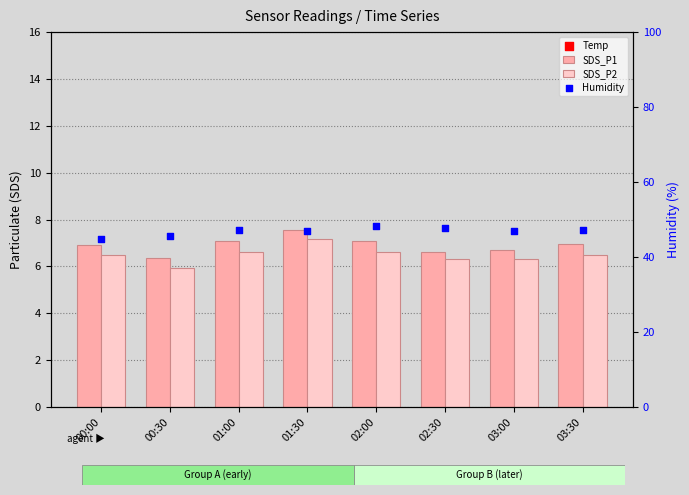

Which series has the largest total across all categories?

Humidity